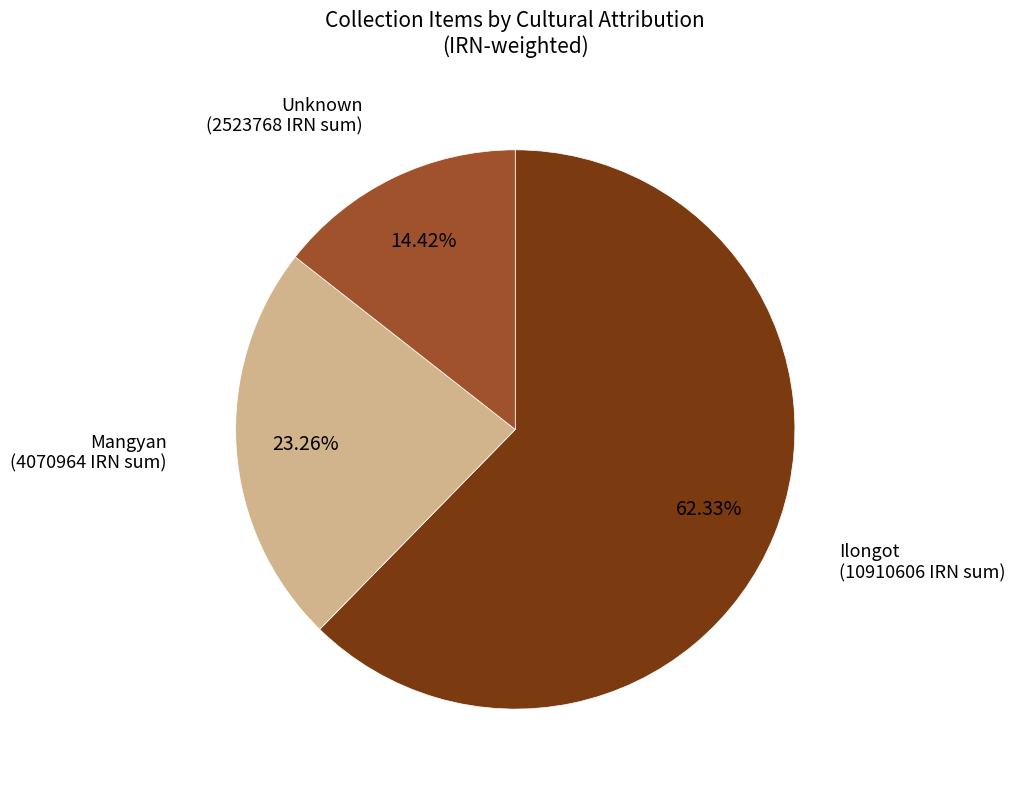

Does any single category account for the majority?

Yes